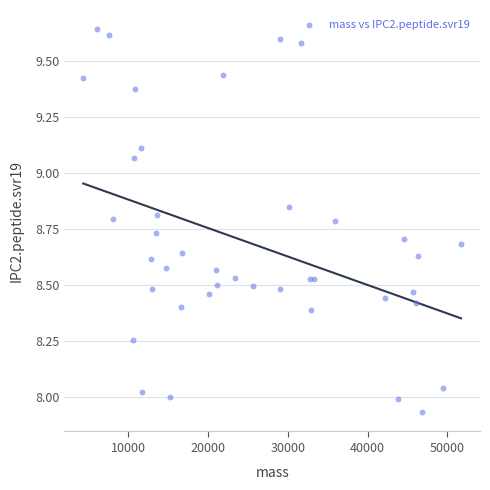

What is the range of X values (max minus min)?

47366.4